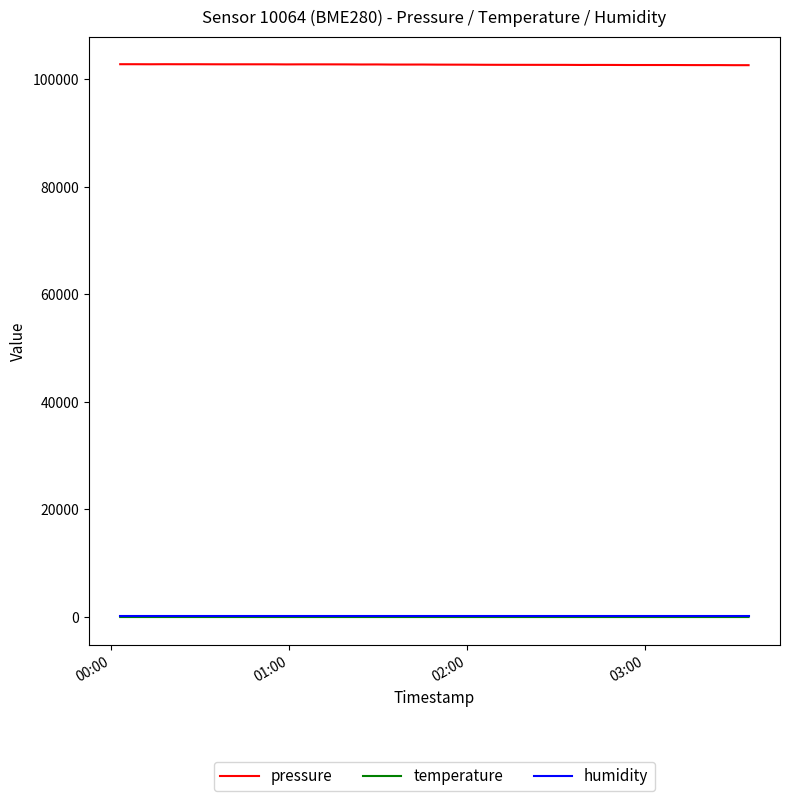

What is the minimum value shown in the chart?

-3.6